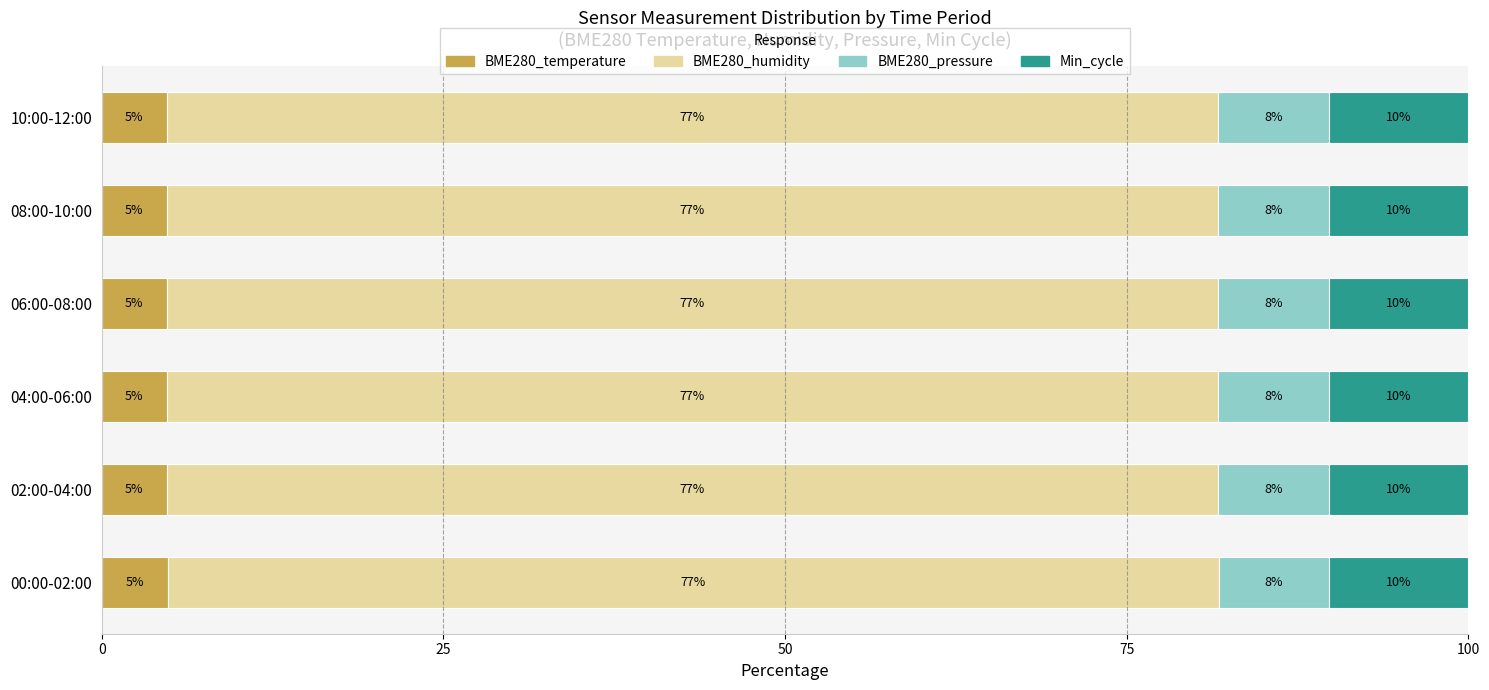

What are all the series names shown in the legend?

BME280_temperature, BME280_humidity, BME280_pressure, Min_cycle